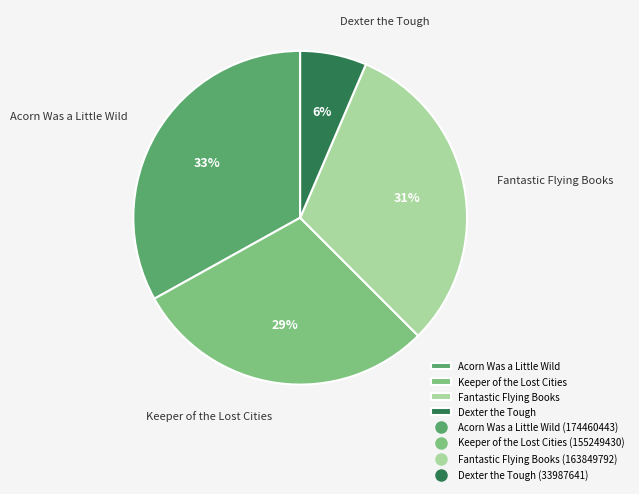

Is the sum of Acorn Was a Little Wild and Dexter the Tough greater than half?

No